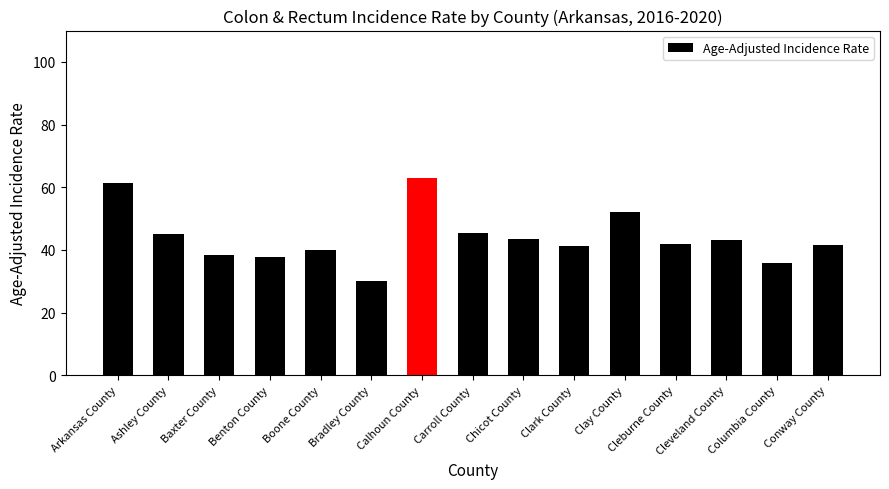

What is the difference between the second highest and second lowest values?

25.7